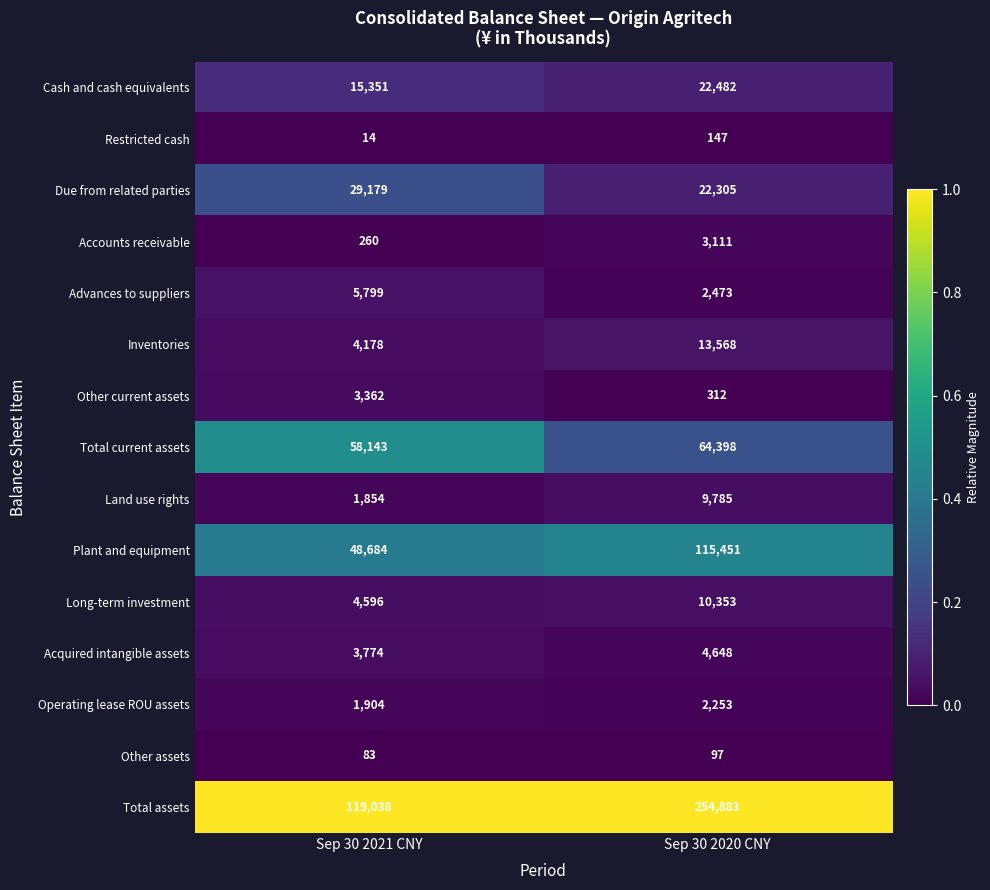

Which category has the lowest value across all series?

Sep 30 2021 CNY